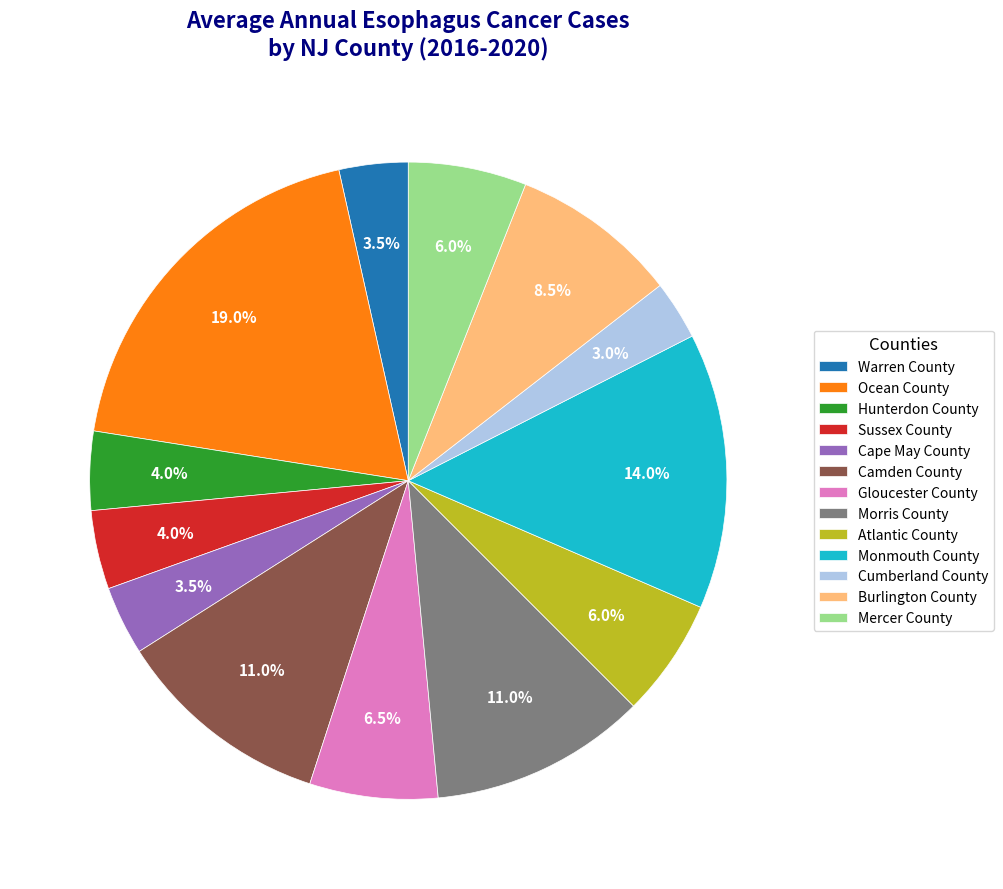

Which slice is the largest?

Ocean County